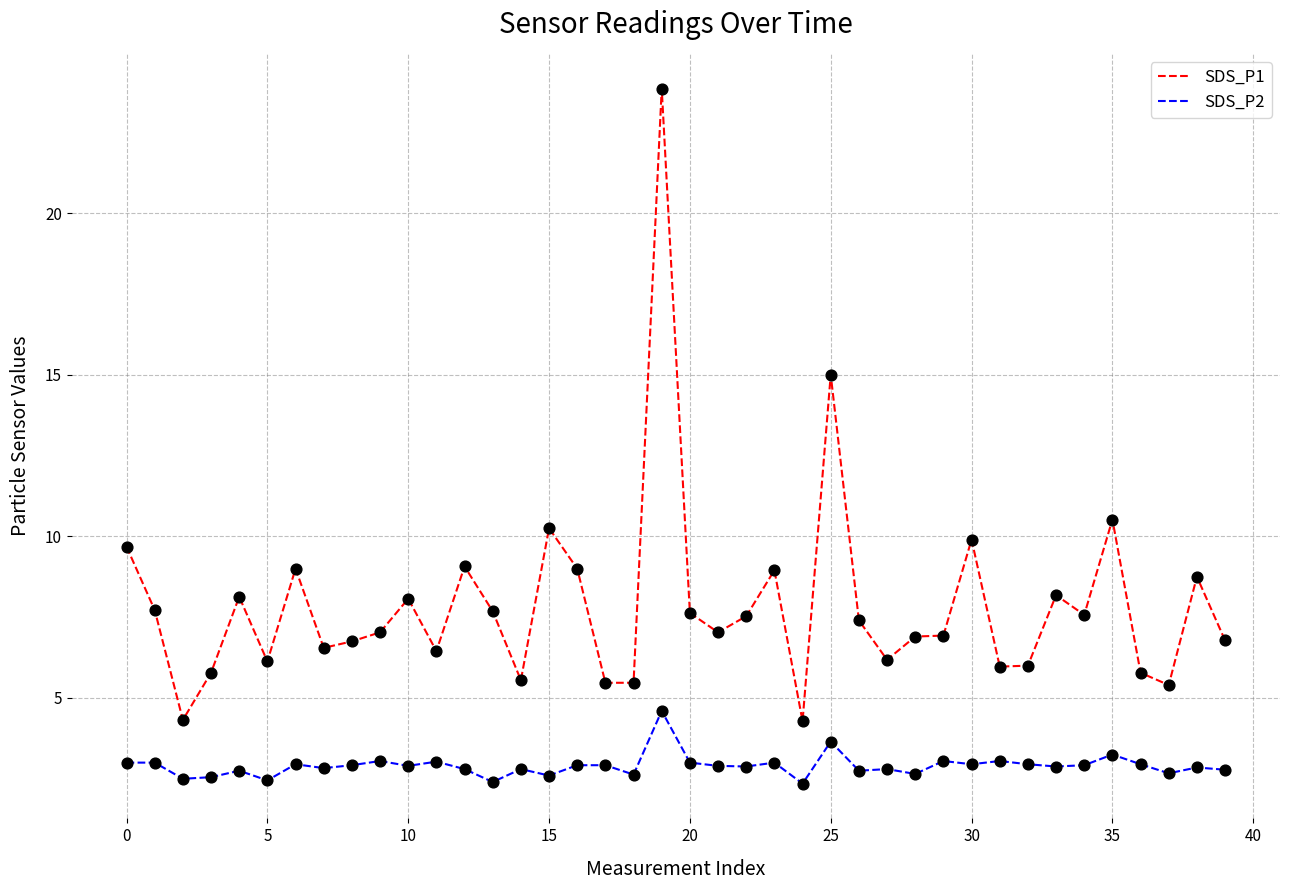

What is the maximum value shown in the chart?

23.9